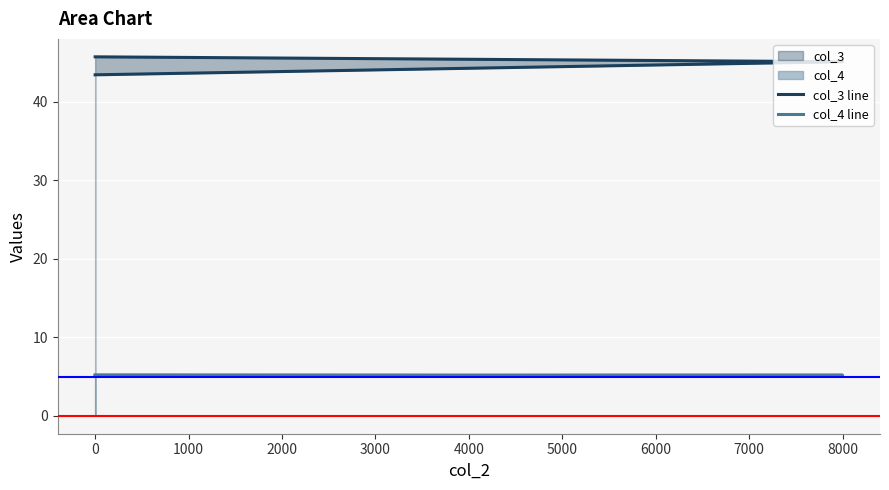

What are all the series names shown in the legend?

col_3 line, col_4 line